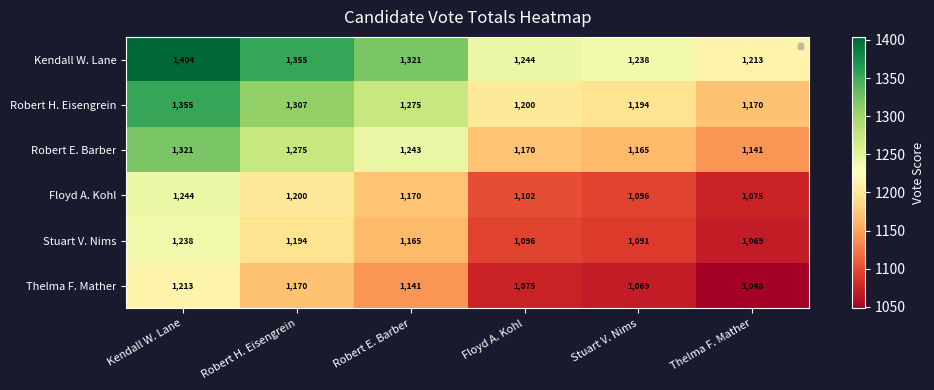

What is the total value across all series at Robert H. Eisengrein?

7501